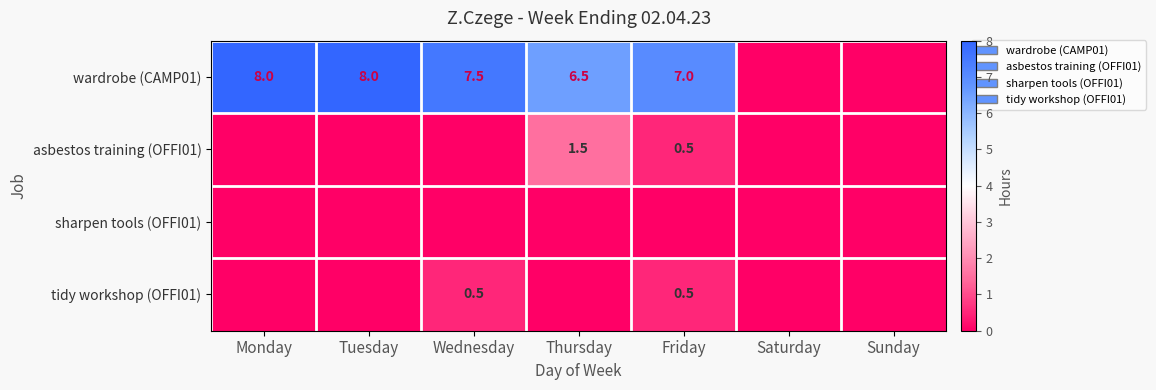

What is the difference between the highest and lowest values at Thursday?

6.5